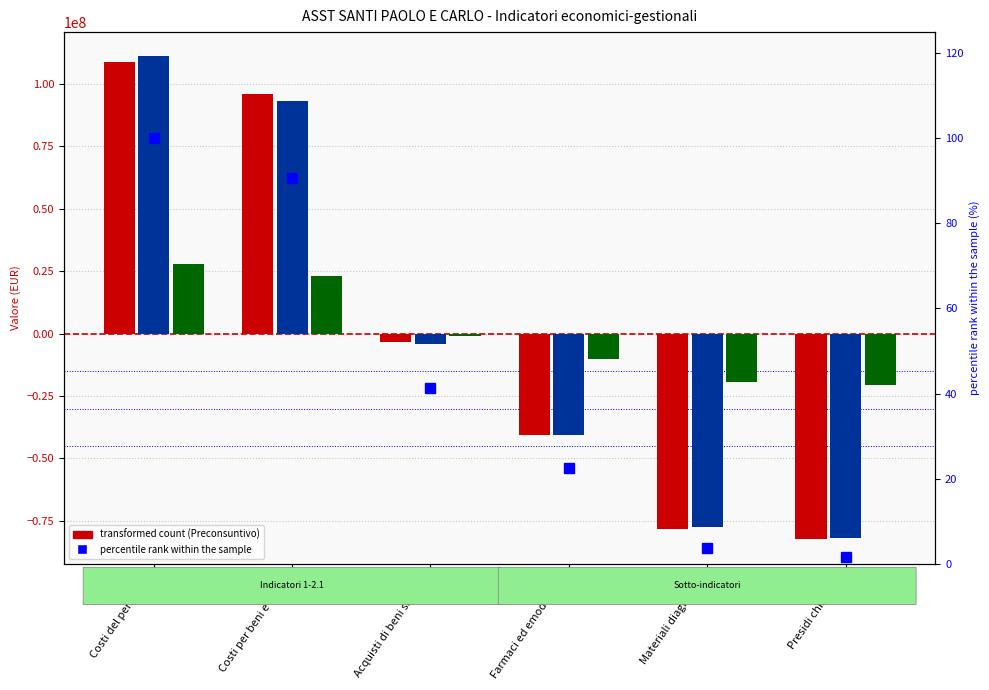

How many values in the Preventivo al 31/12/2020 series exceed -4002251?

2